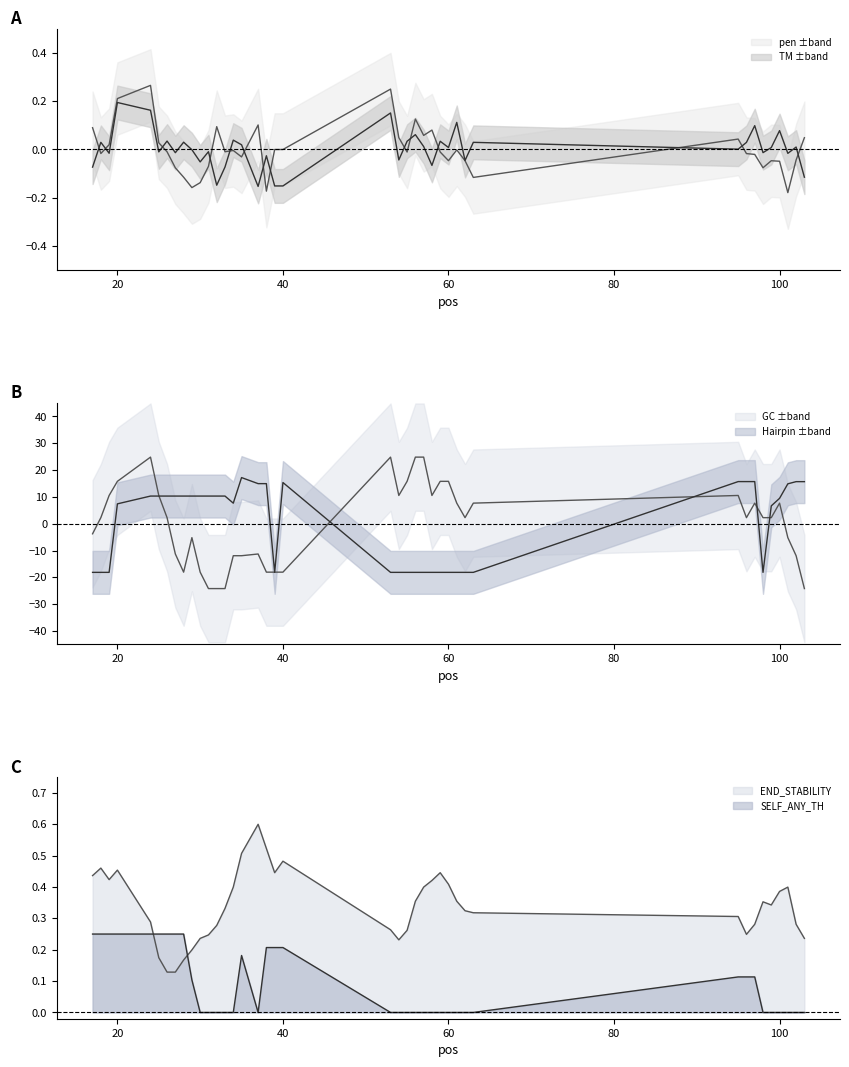

How many negative values does the pen series have?

26